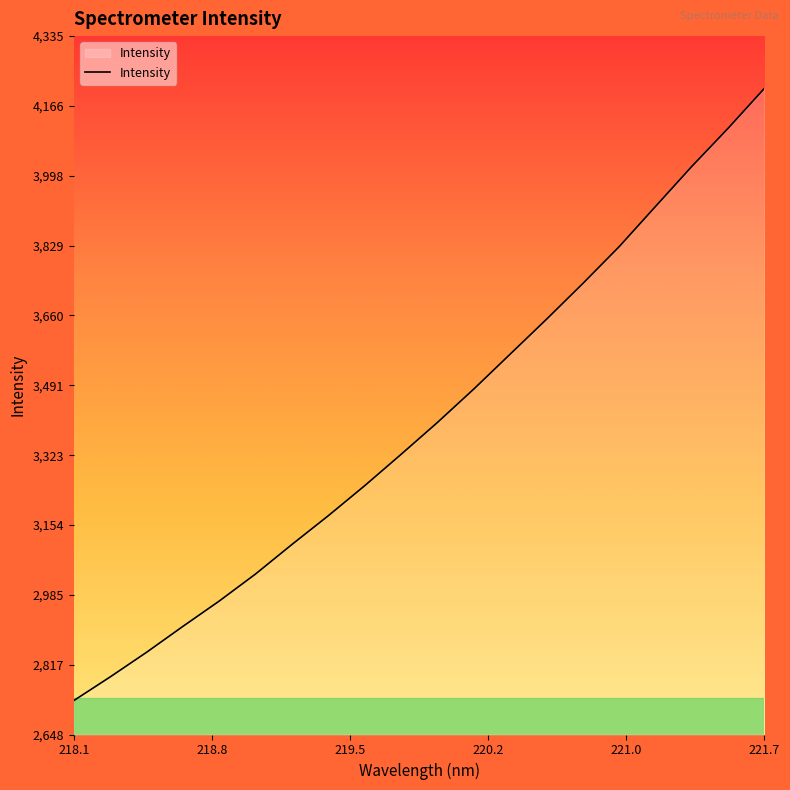

What is the smallest value displayed?

2729.8